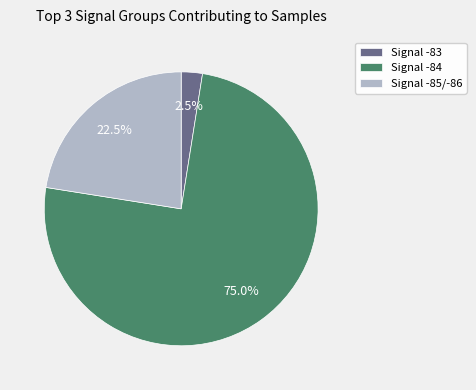

Does any single category account for the majority?

Yes